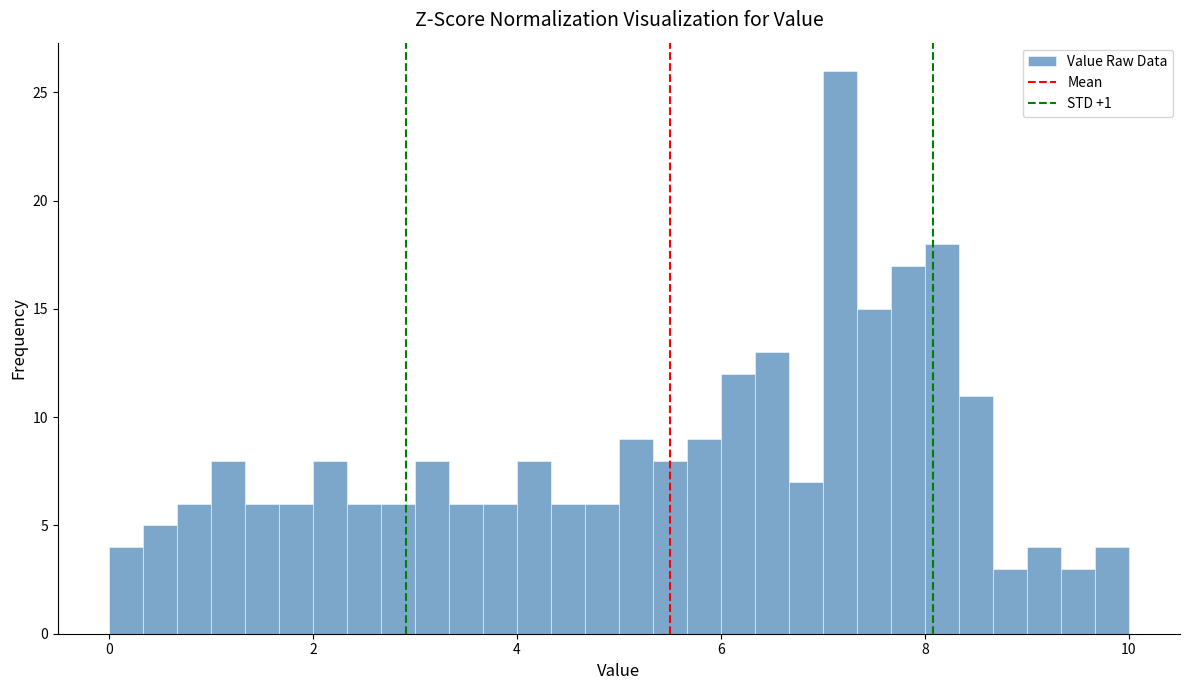

Read against the x-axis, roughly where is the centre of the tallest bar?

7.2